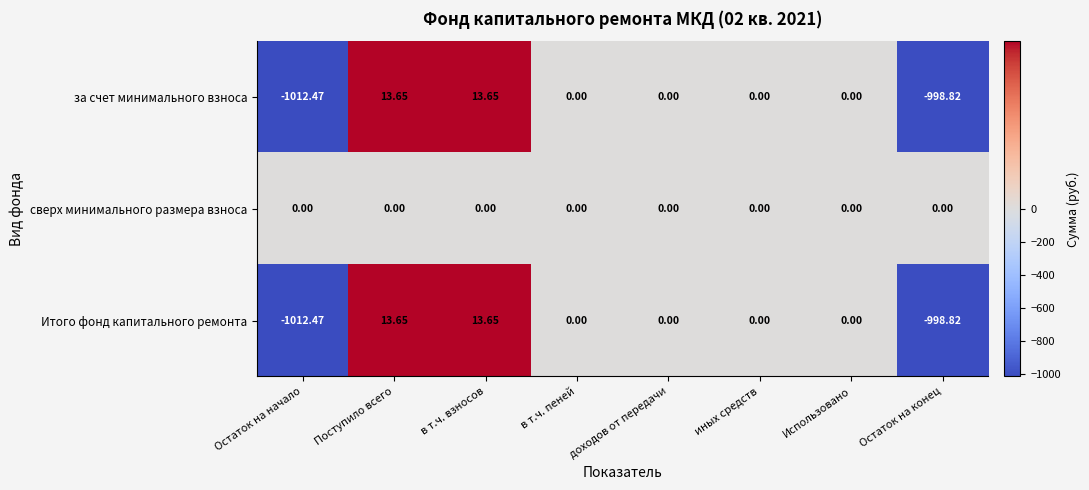

At which label does за счет минимального взноса first exceed 0?

Поступило всего